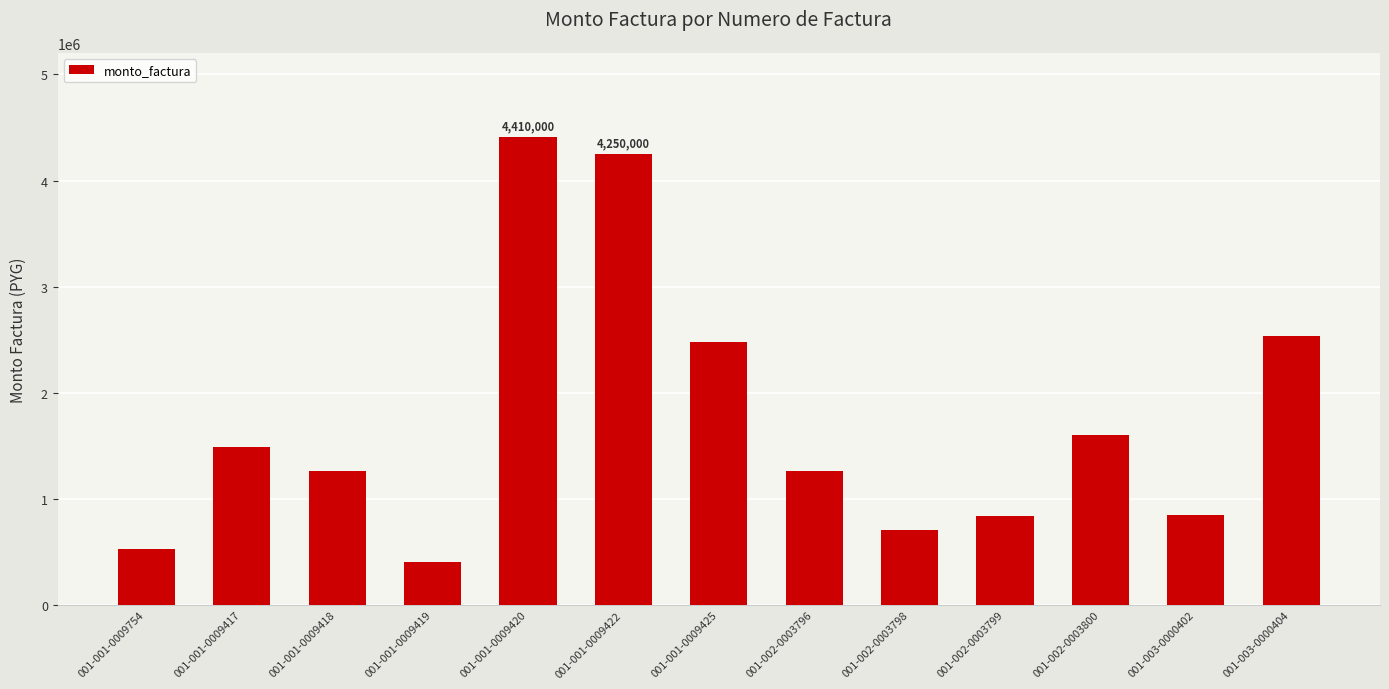

What value does the data have at 001-001-0009417, to the nearest 10?

1492000